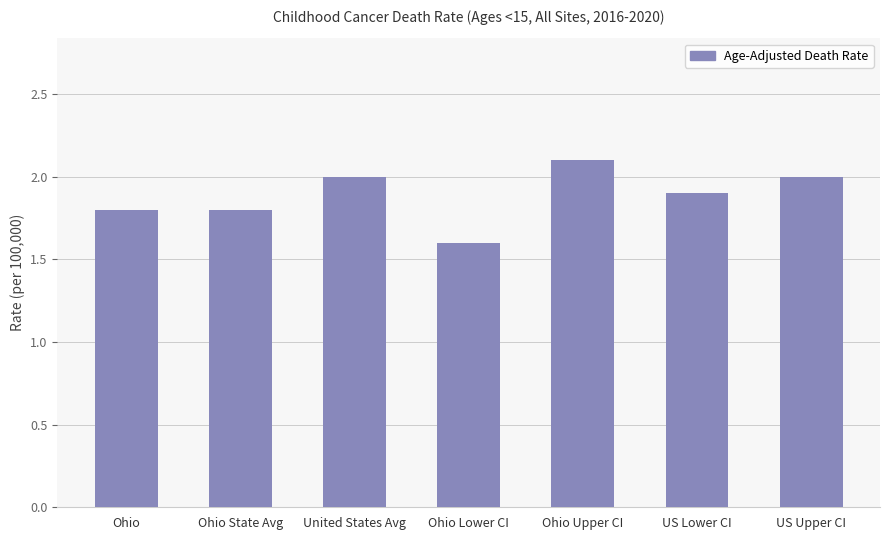

Is it true that the value at US Lower CI is 0.9?

False